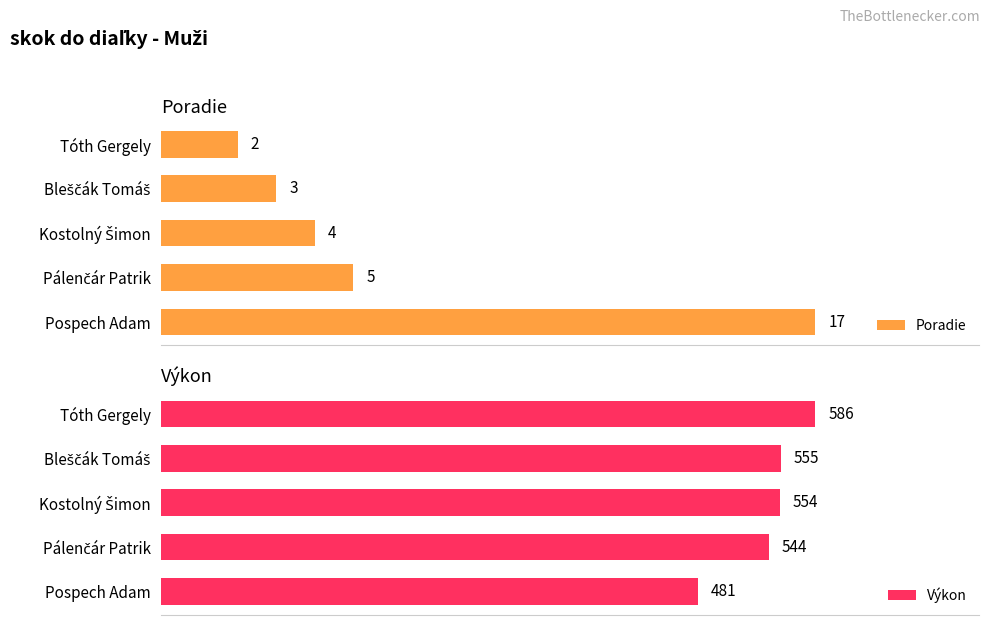

What is the sum of all Poradie values?

31